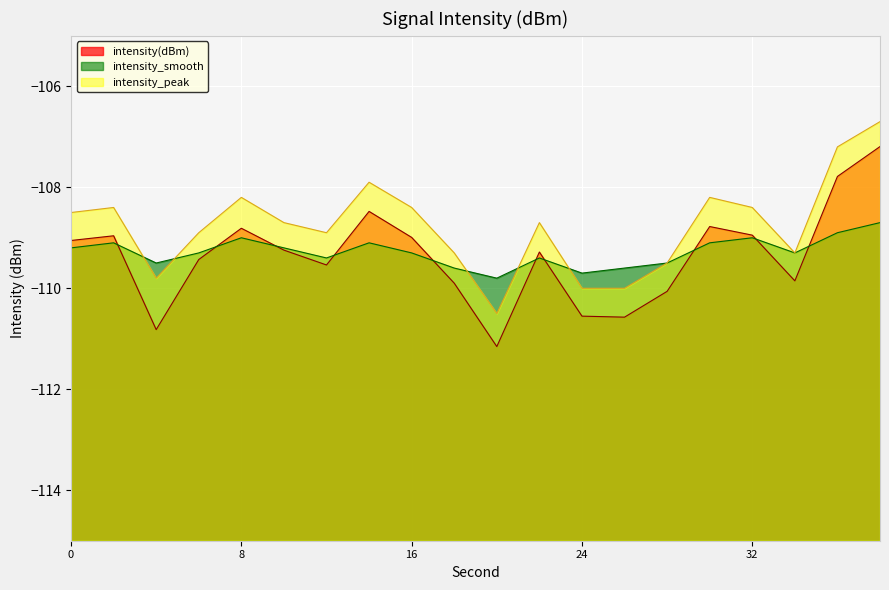

At 14, list the series in order from smallest to largest.

intensity_smooth, intensity(dBm), intensity_peak